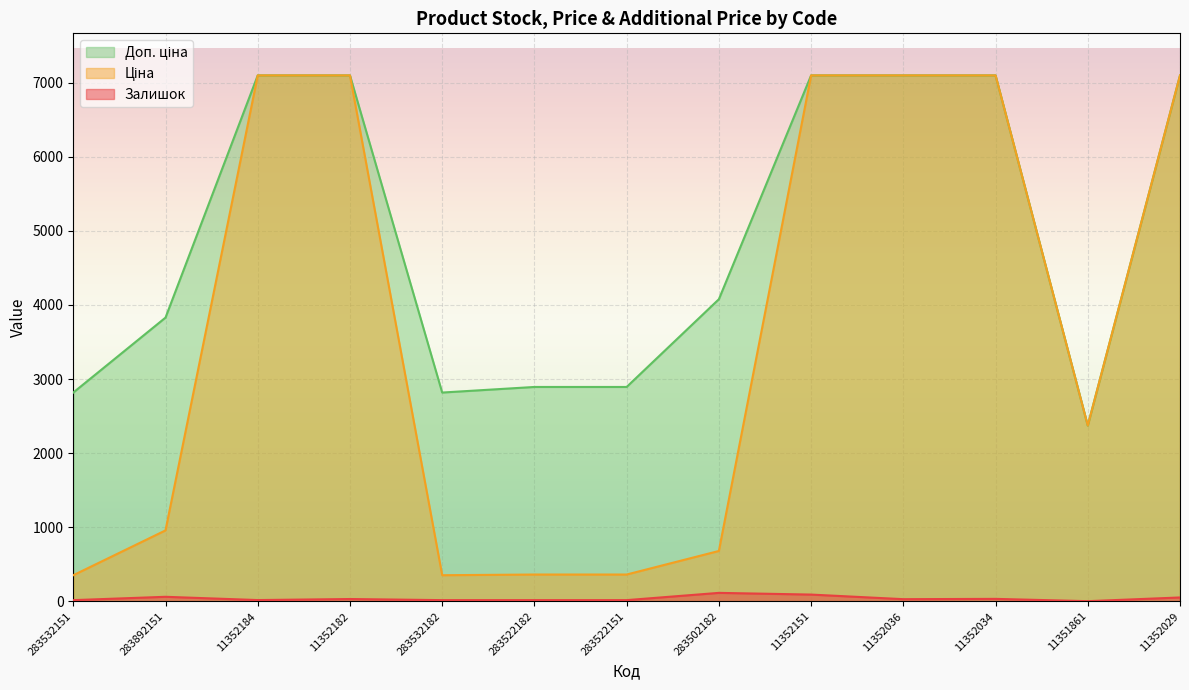

True or false: Ціна and Доп. ціна intersect in this chart.

False